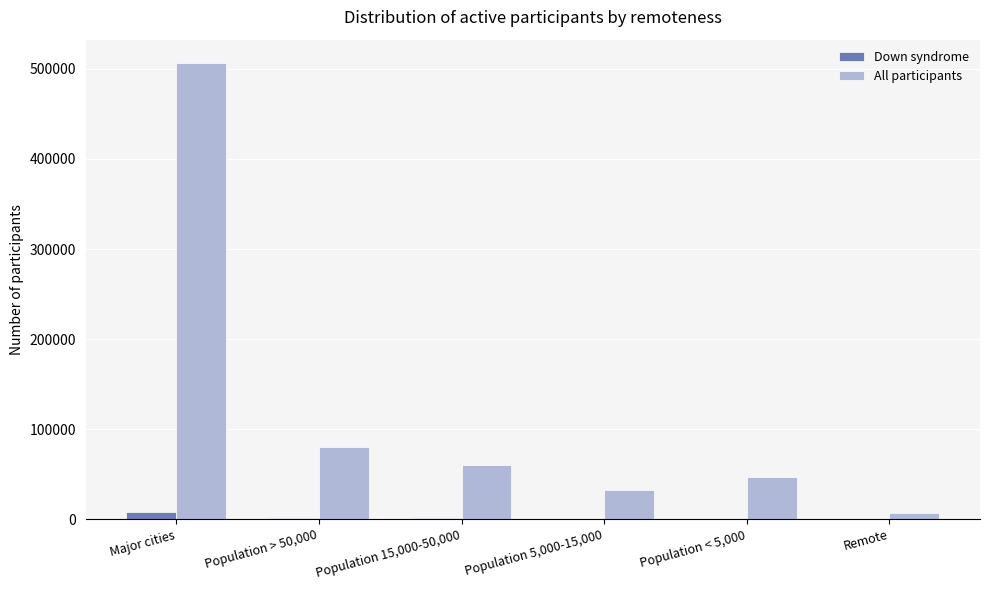

What is the sum of the Down syndrome values at Population 15,000-50,000 and Major cities?

8905